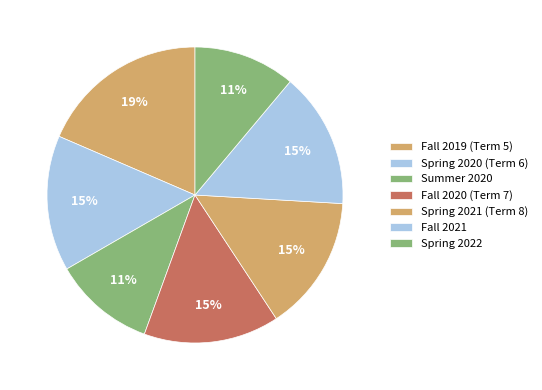

How many segments does this pie chart have?

7